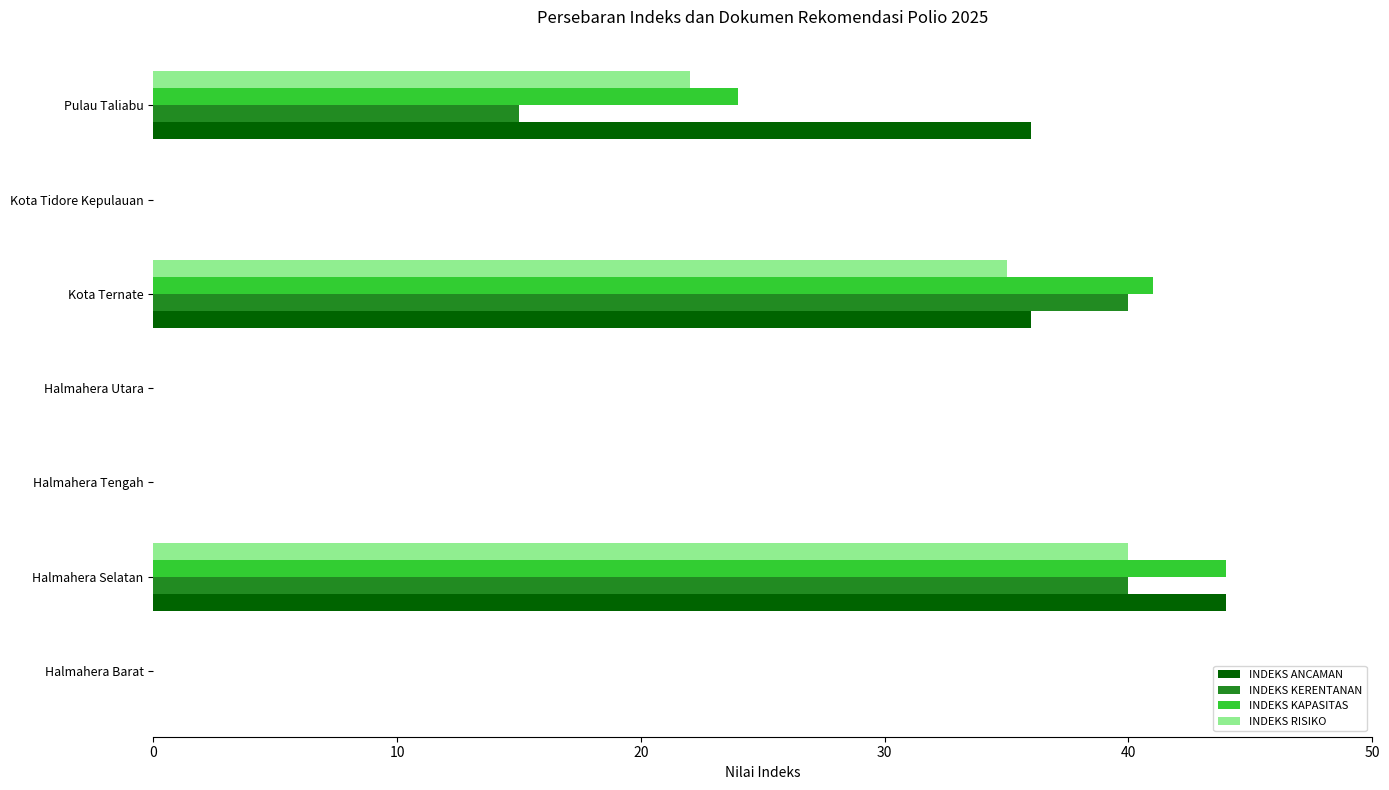

Count the INDEKS KERENTANAN values in the range 0 to 40.

7